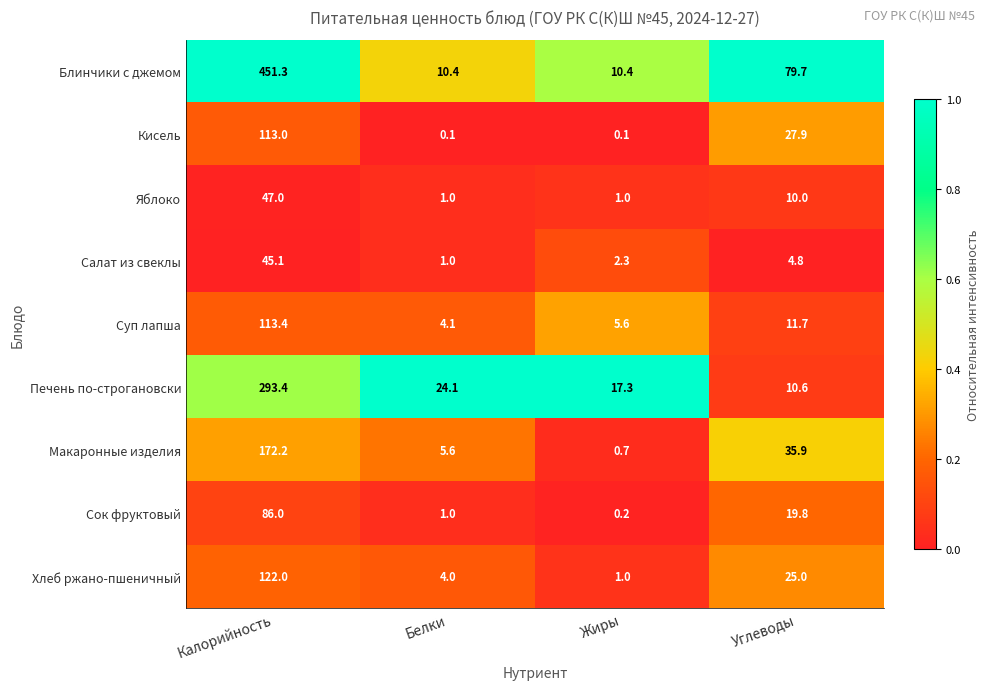

List the series in order of their peak value, highest first.

Блинчики с джемом, Печень по-строгановски, Макаронные изделия, Хлеб ржано-пшеничный, Суп лапша, Кисель, Сок фруктовый, Яблоко, Салат из свеклы